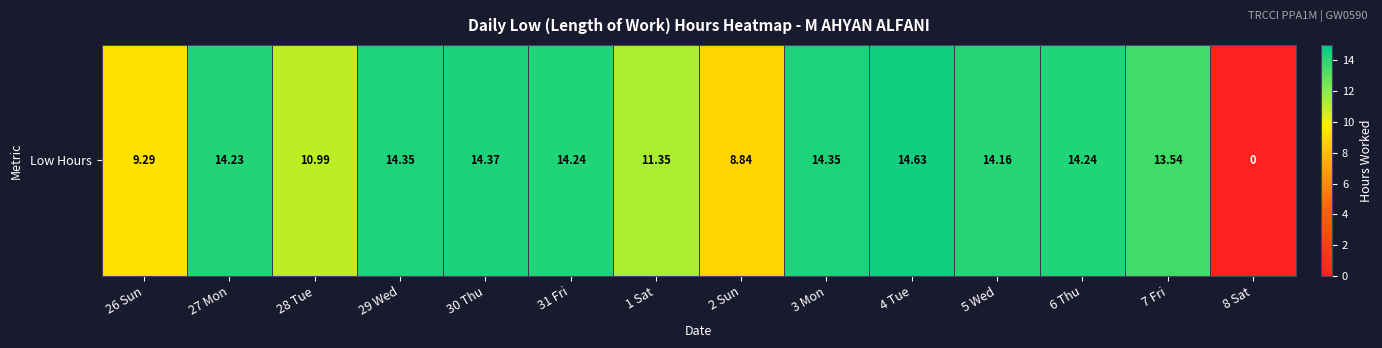

Where does the data first go above 14?

27 Mon